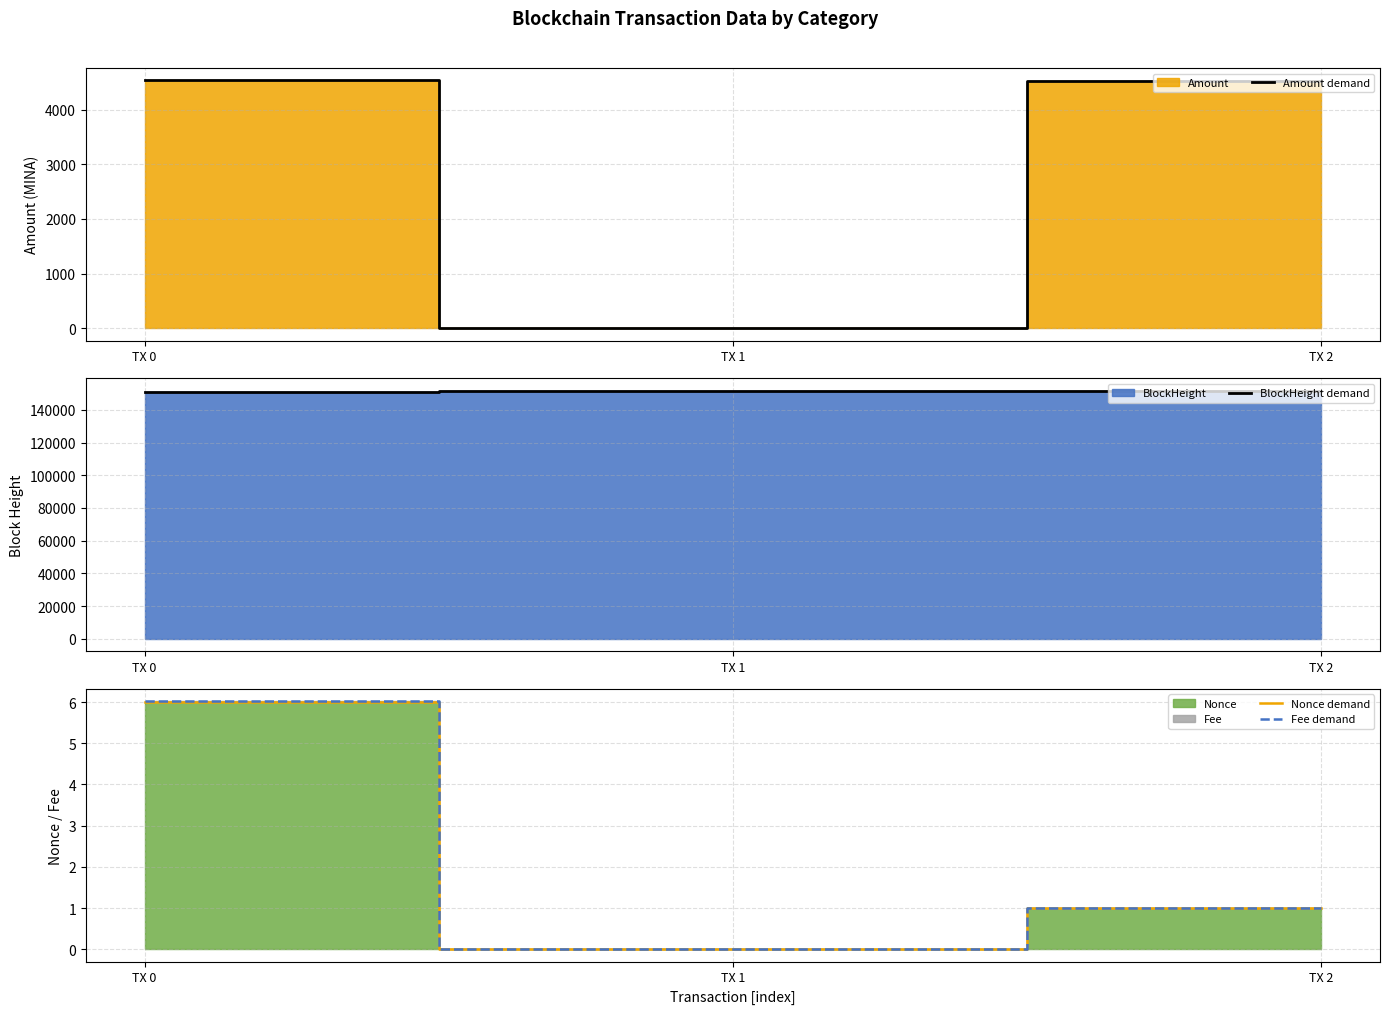

Reading right to left, extract all data points from this chart.

Amount demand: TX 2=4528.0	TX 1=5.0	TX 0=4534.0
BlockHeight demand: TX 2=151657.0	TX 1=151529.0	TX 0=151017.0
Nonce demand: TX 2=1.0	TX 1=0.0	TX 0=6.0
Fee demand: TX 2=1.0	TX 1=0.0	TX 0=6.0